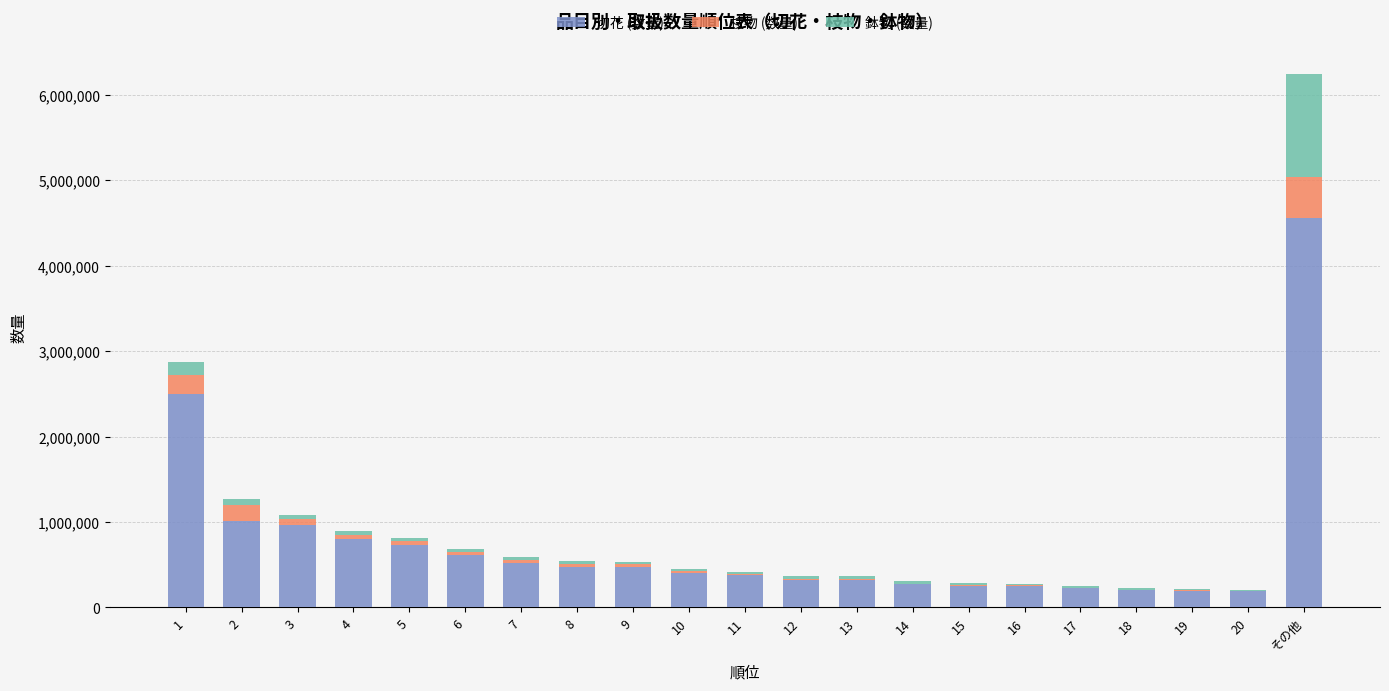

Which category has the highest value in the 切花 (数量) series?

その他